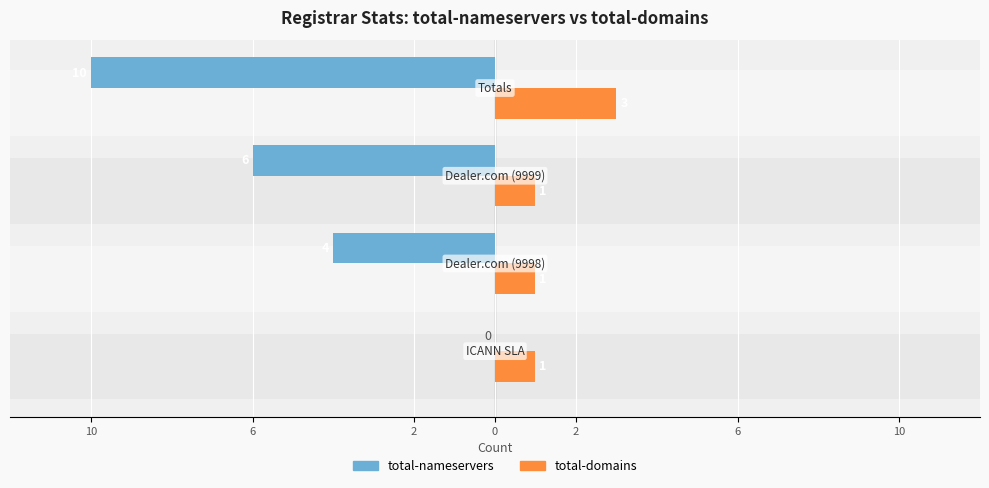

At how many categories does at least one series exceed -3?

4